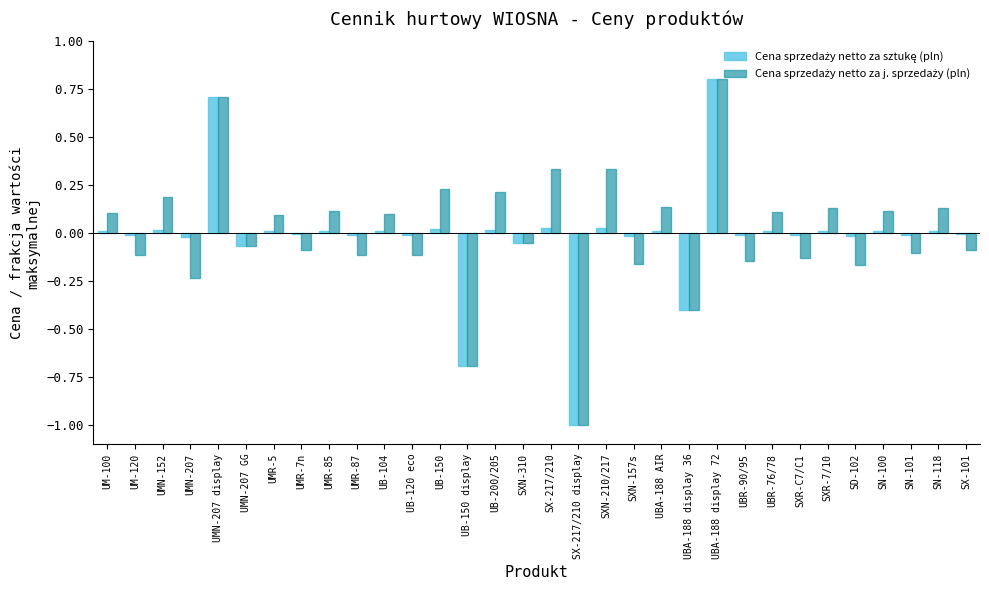

How many data points does each series have?

32